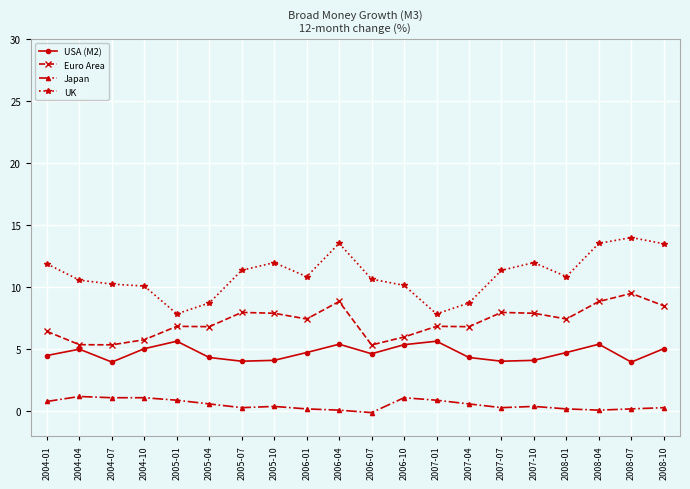

What is the label of the 16th point from the left?

2007-10